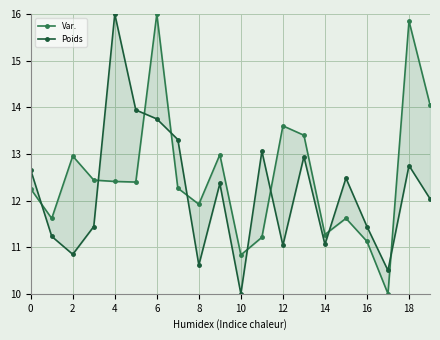

What is the minimum value shown in the chart?

10.0